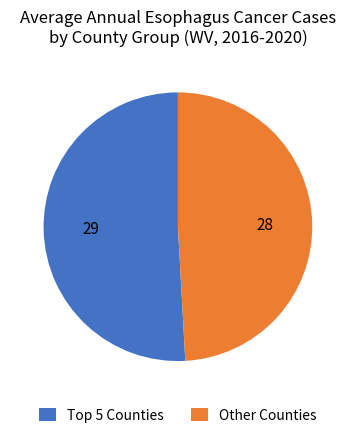

Is there any slice that represents more than half of the pie?

Yes